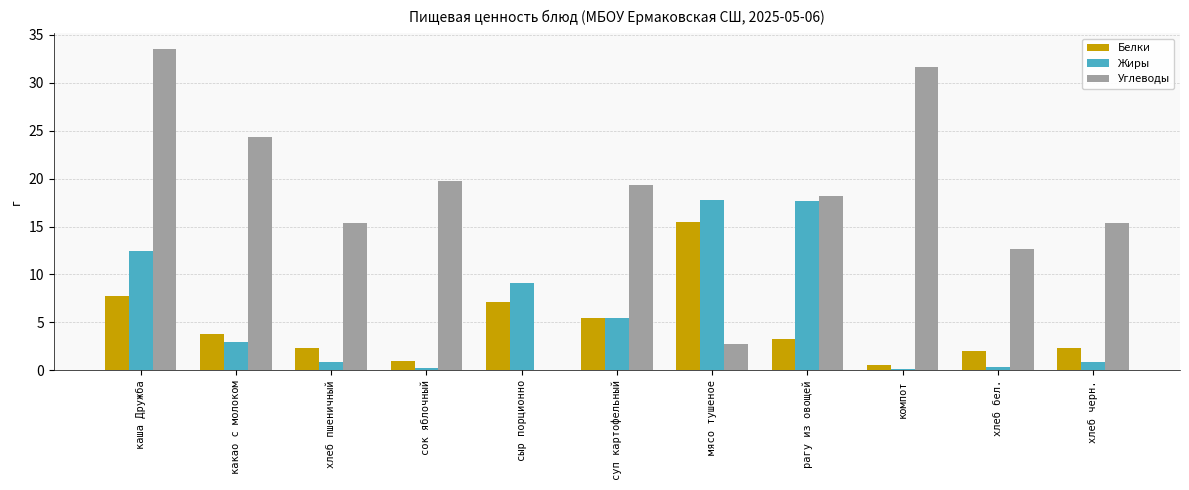

What is the sum of all Углеводы values?

193.1